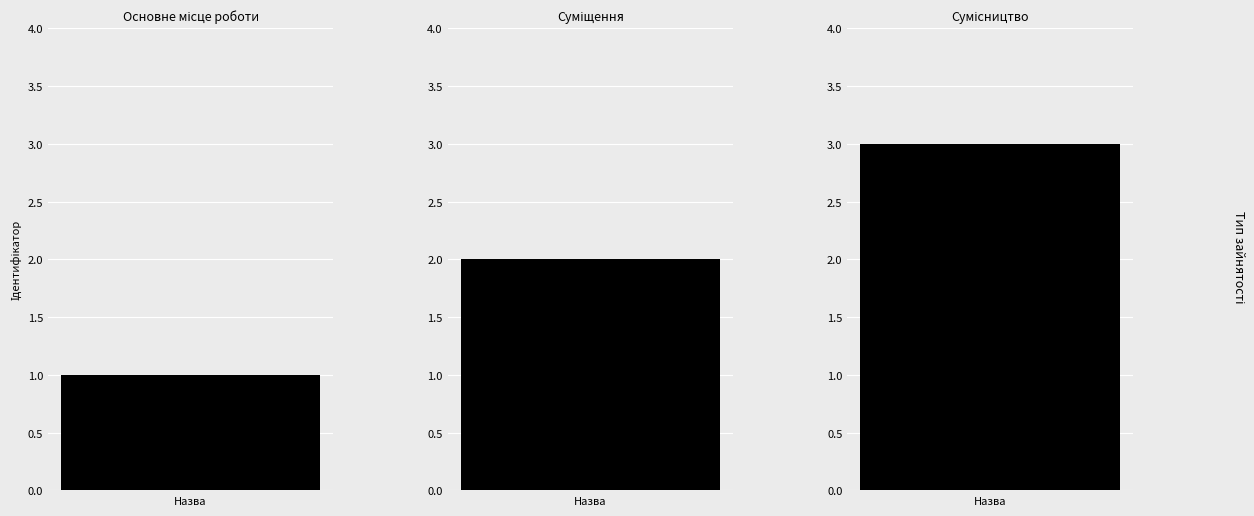

Which has a higher value, Сумісництво or Основне місце роботи?

Сумісництво